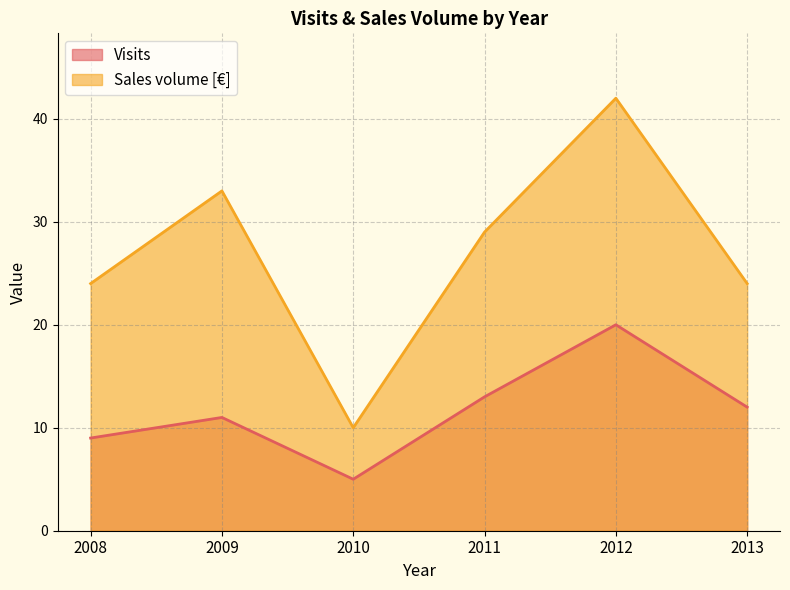

The Visits series shows 12 at 2013. True or false?

True